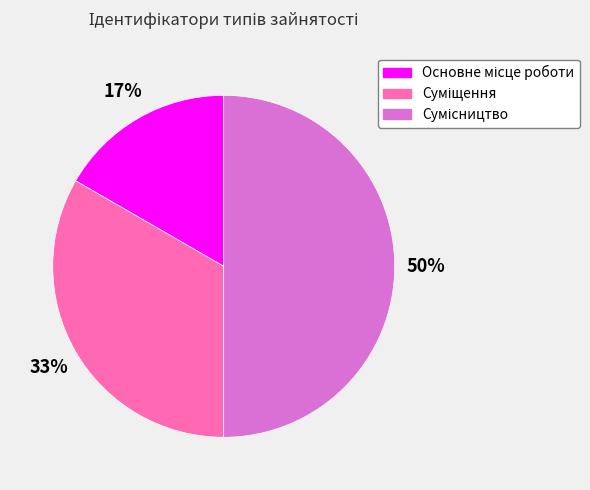

To the nearest percent, what is the difference between the largest and smallest slice percentages?

33%